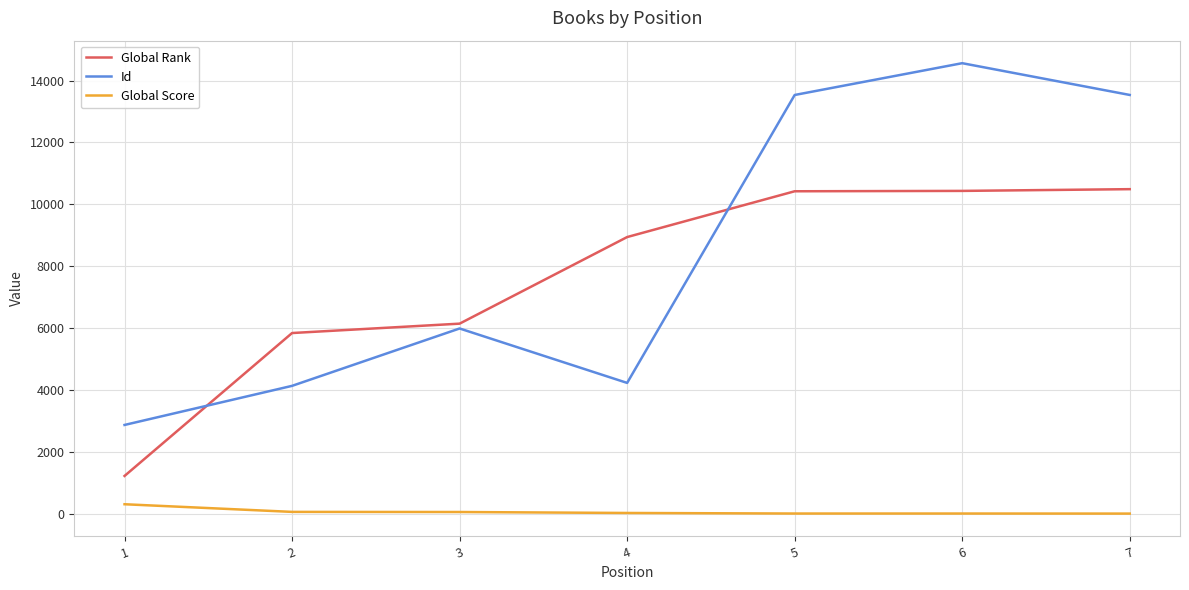

True or false: Id and Global Rank intersect in this chart.

True